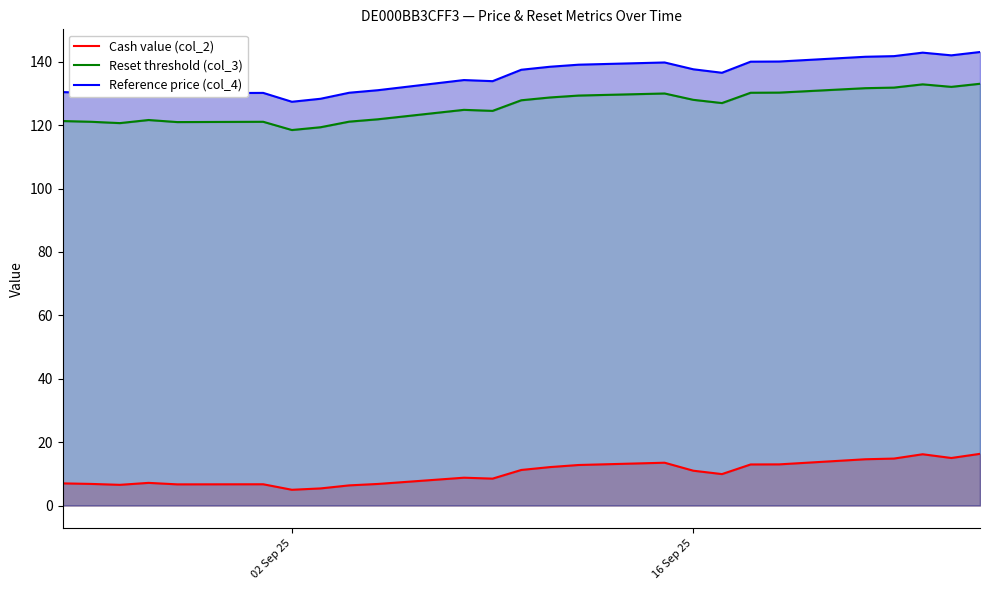

What is the minimum value for Cash value (col_2)?

5.0